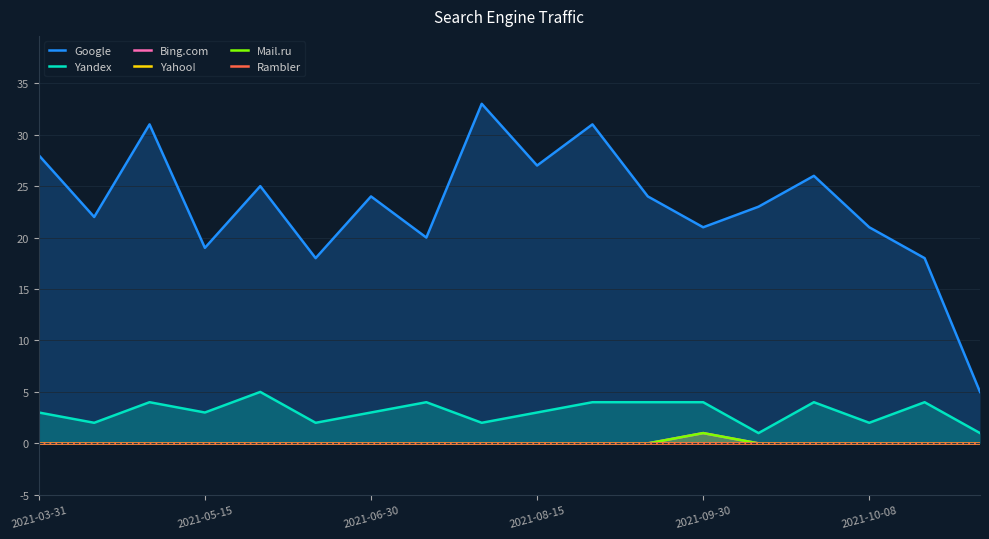

How many Bing.com values are between 0 and 1?

18